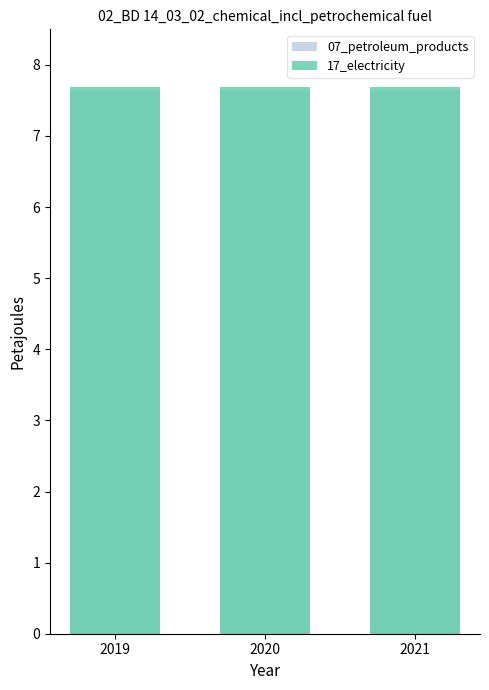

Between 2020 and 2021, which is larger?

2021